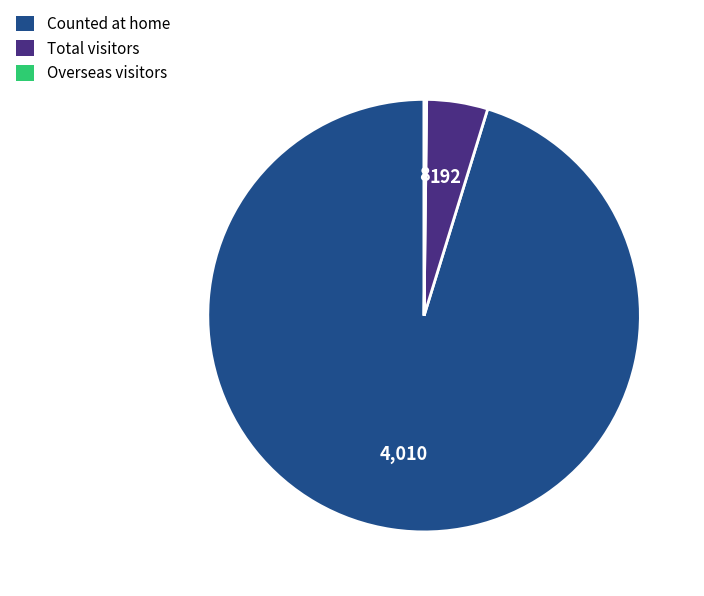

The Total visitors slice represents 11% of the pie. True or false?

False